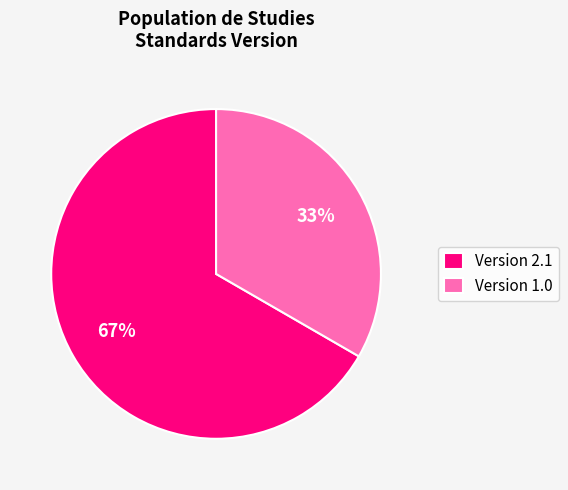

To the nearest percent, what portion does Version 2.1 represent?

67%